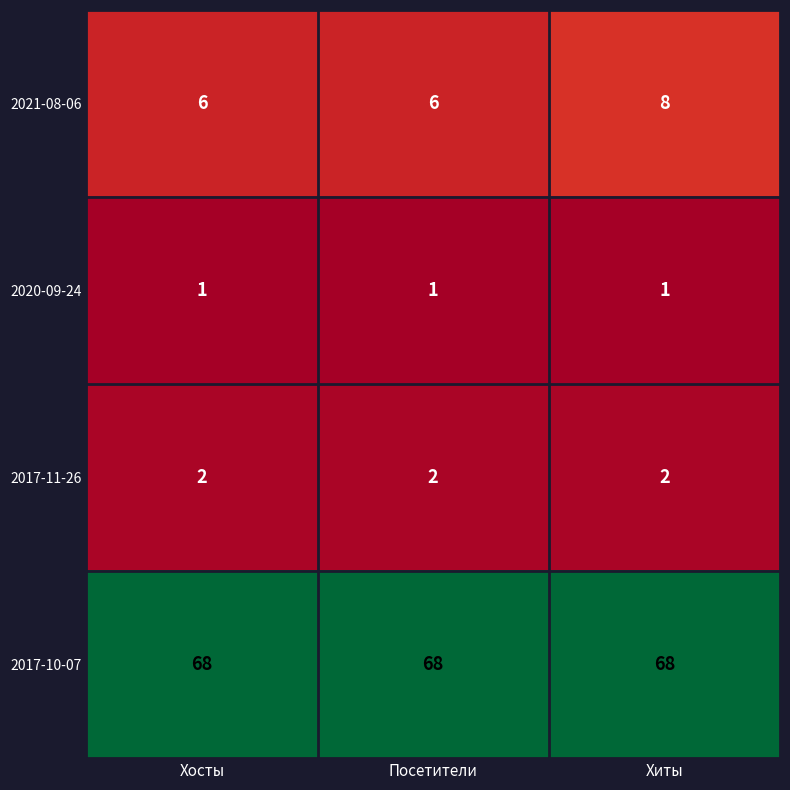

What is the total value across all series at Хосты?

77